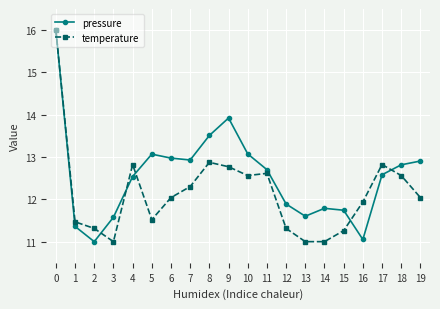

Rank the series at 9 from lowest to highest value.

temperature, pressure